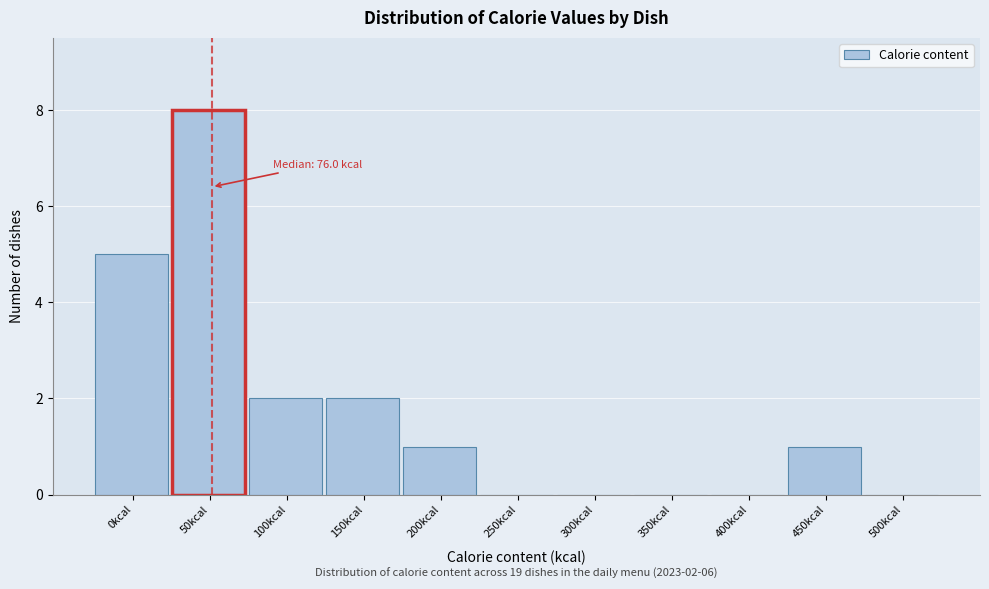

Reading right to left, transcribe all the data shown in this chart.

500kcal=0	450kcal=1	400kcal=0	350kcal=0	300kcal=0	250kcal=0	200kcal=1	150kcal=2	100kcal=2	50kcal=8	0kcal=5